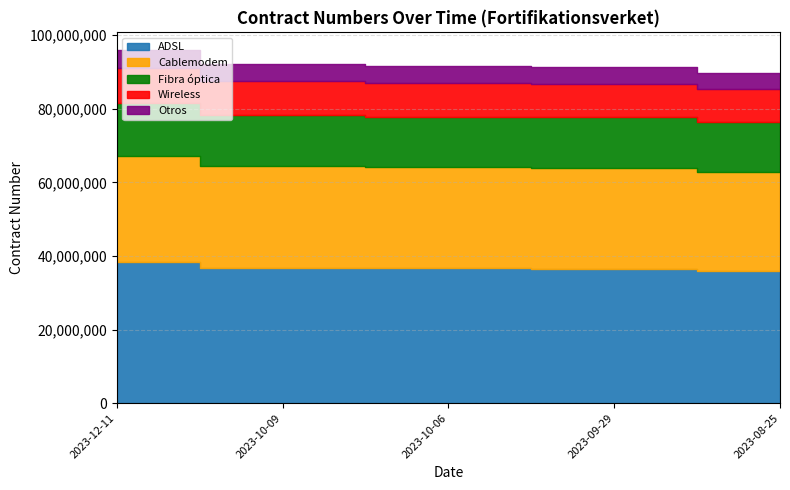

Reading left to right, extract all data points from this chart.

2023-12-11=95993155	2023-10-09=92063135	2023-10-06=91649918	2023-09-29=91397827	2023-08-25=89839419